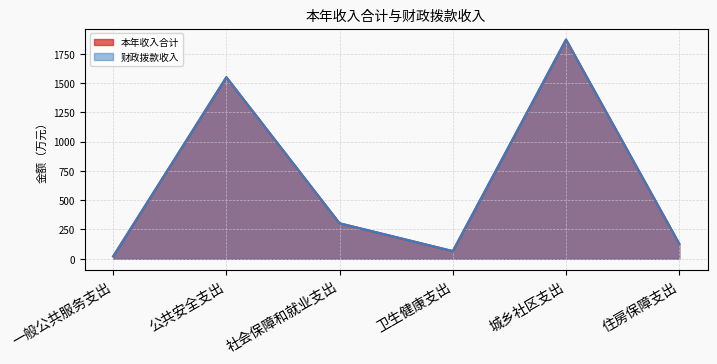

Between 一般公共服务支出 and 城乡社区支出, which is larger?

城乡社区支出